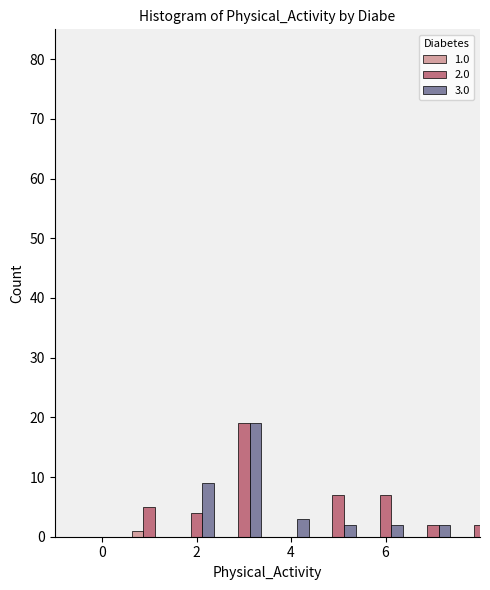

Does the chart contain any negative values?

No